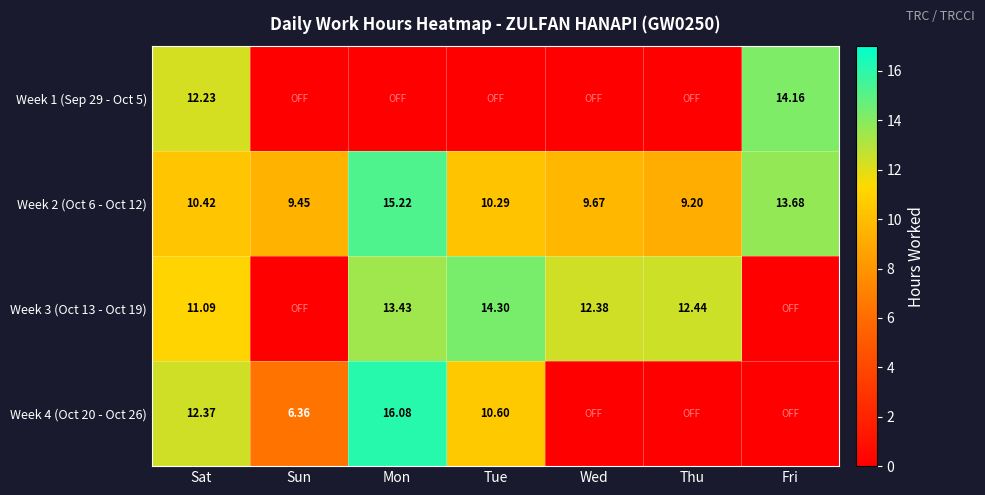

Count the number of data series in this chart.

4